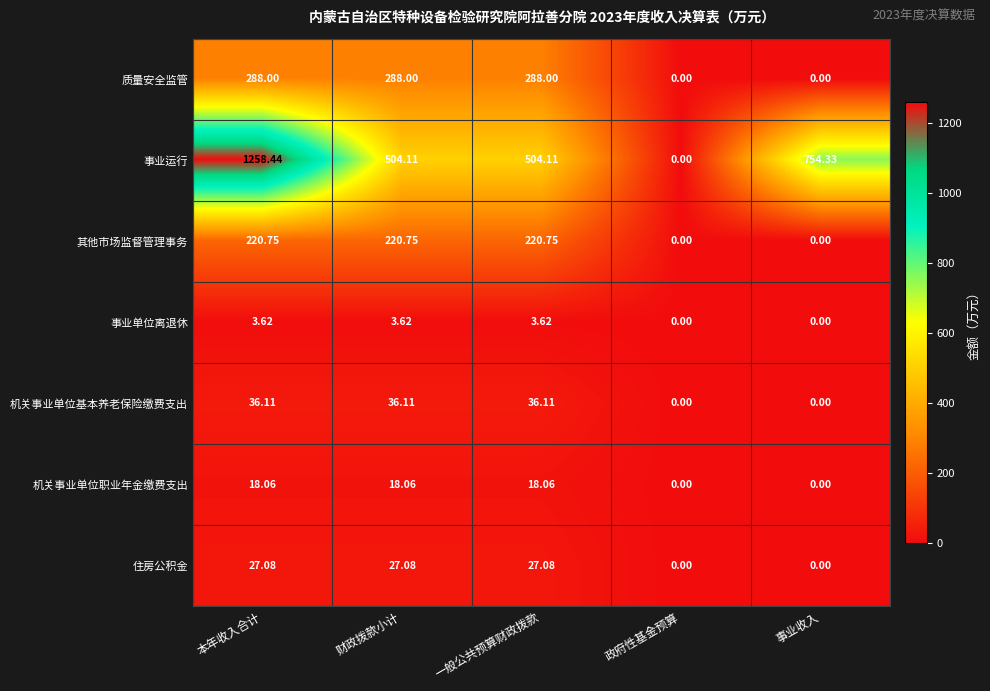

Rank the series at 一般公共预算财政拨款 from highest to lowest value.

事业运行, 质量安全监管, 其他市场监督管理事务, 机关事业单位基本养老保险缴费支出, 住房公积金, 机关事业单位职业年金缴费支出, 事业单位离退休